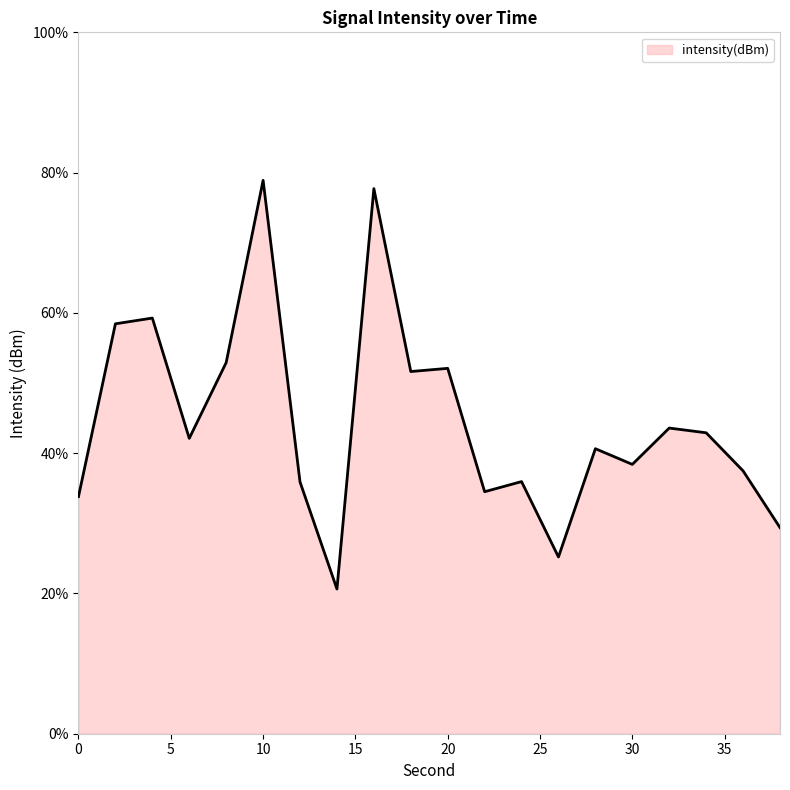

Does the chart display data point markers on the line(s)?

No